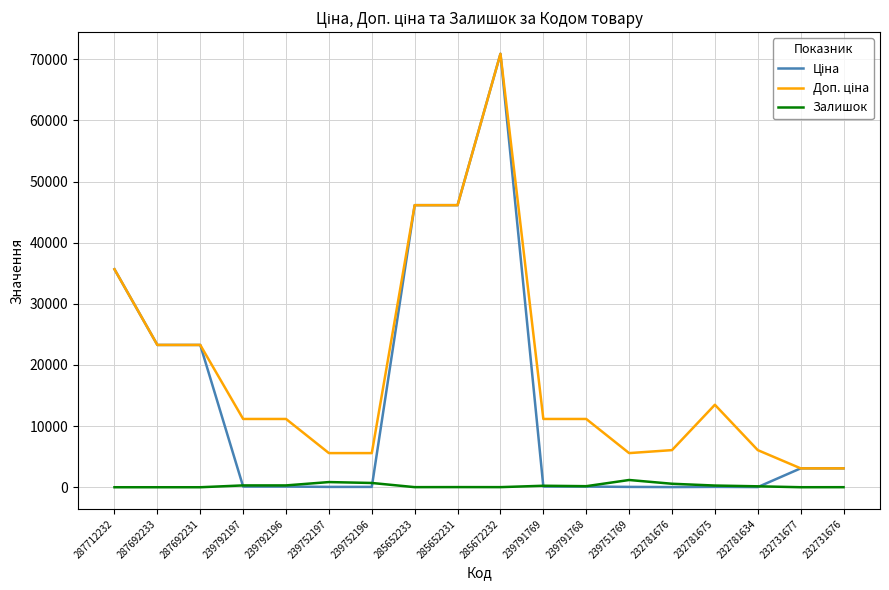

The Залишок series shows 1185.0 at 239751769. True or false?

True